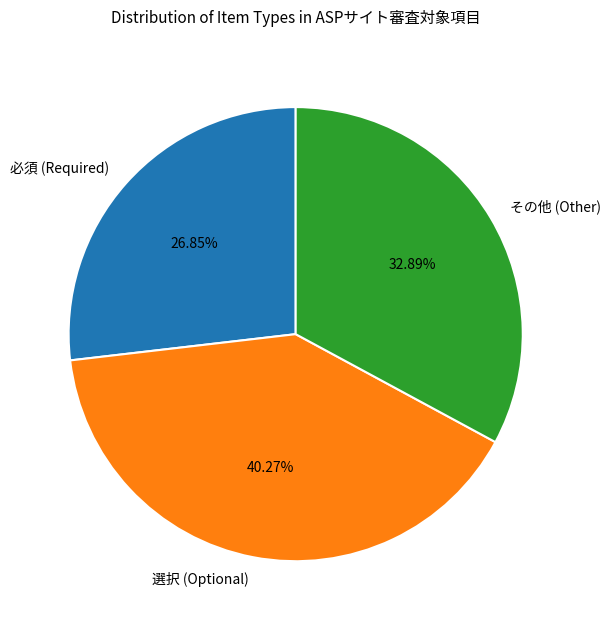

Is その他 (Other) the majority of the pie?

No